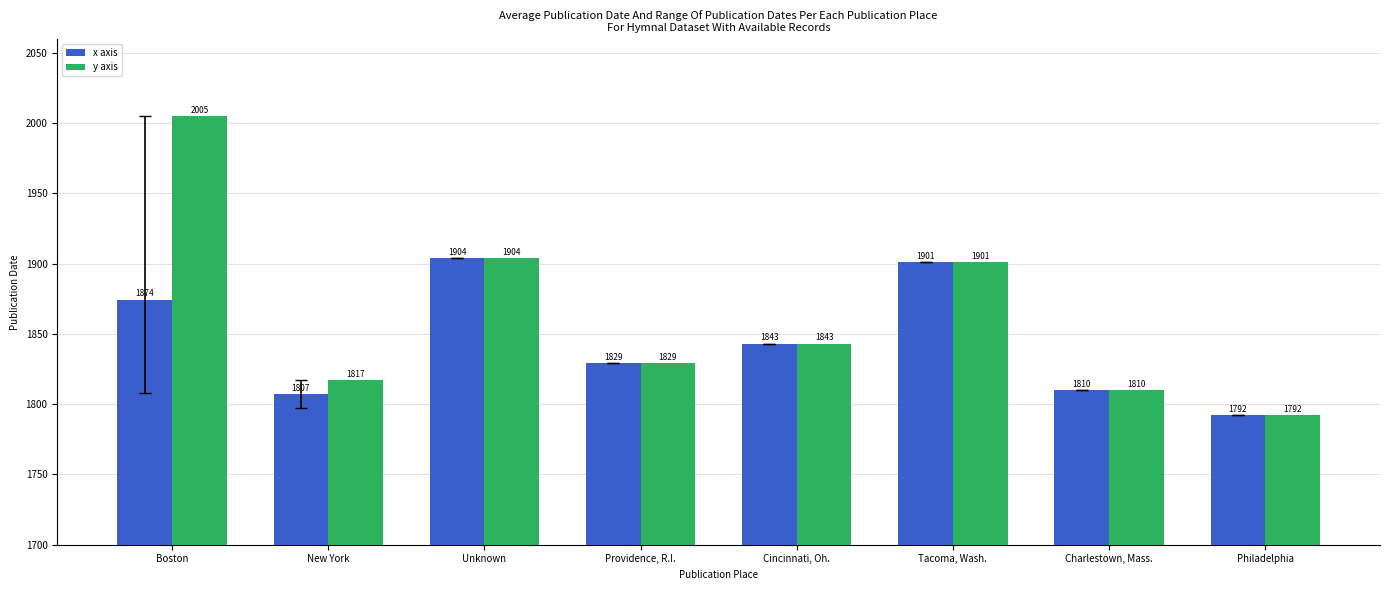

What is the value of the y axis bar at the 3rd from the left?

1904.0